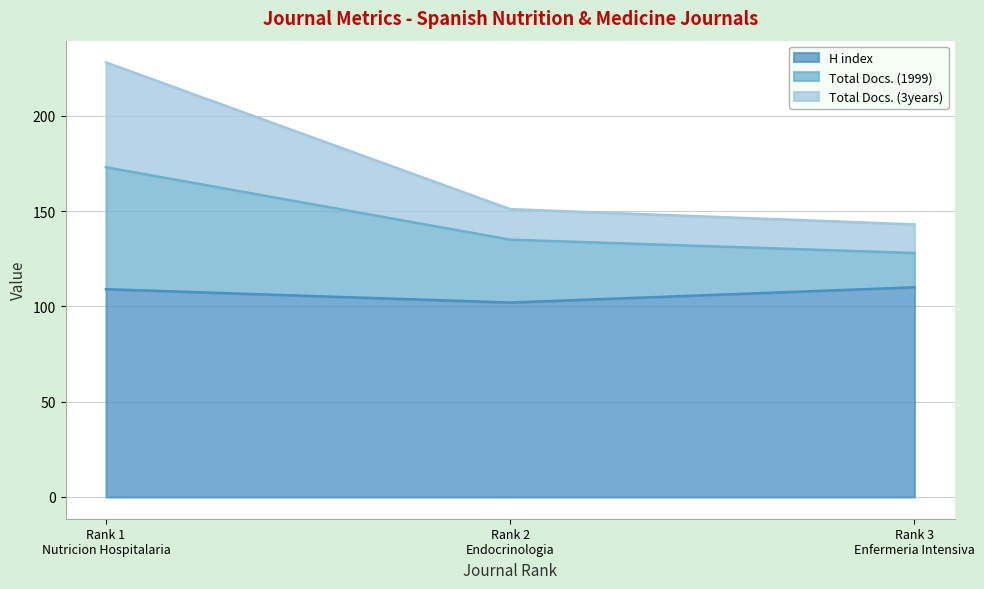

What is the value of the Total Docs. (1999) point at the 3rd from the left?

128